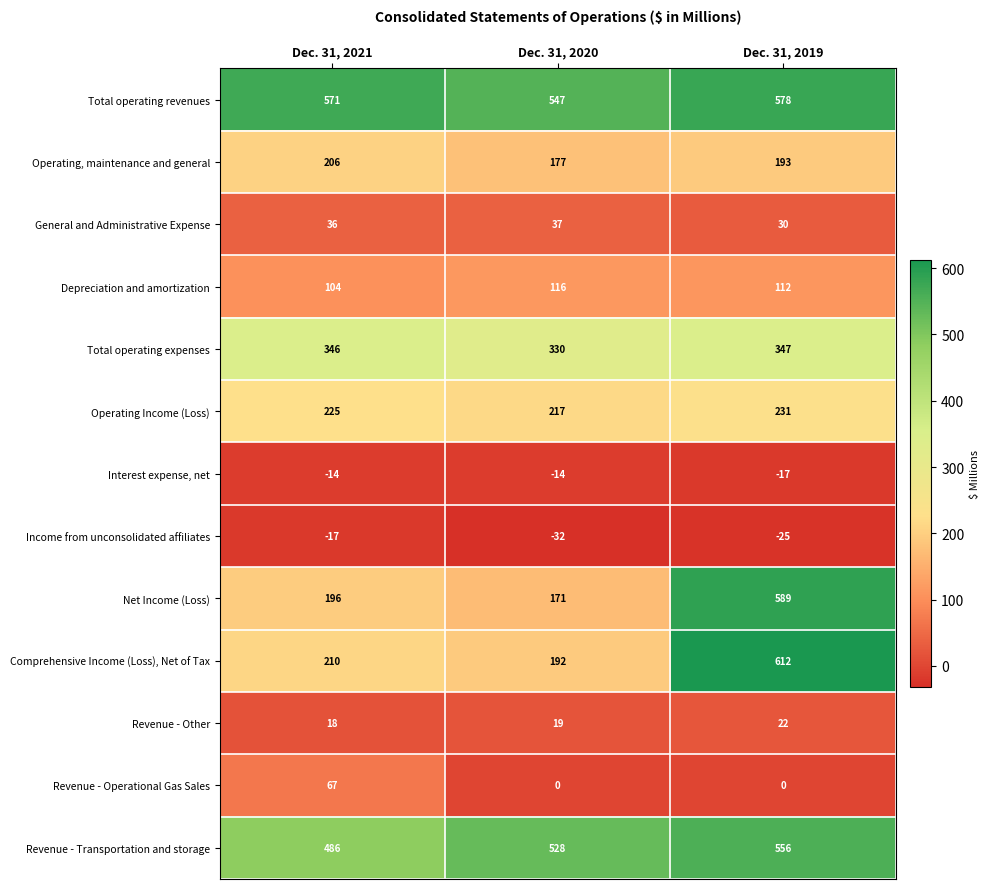

Which series has the largest range (max minus min)?

Comprehensive Income (Loss), Net of Tax